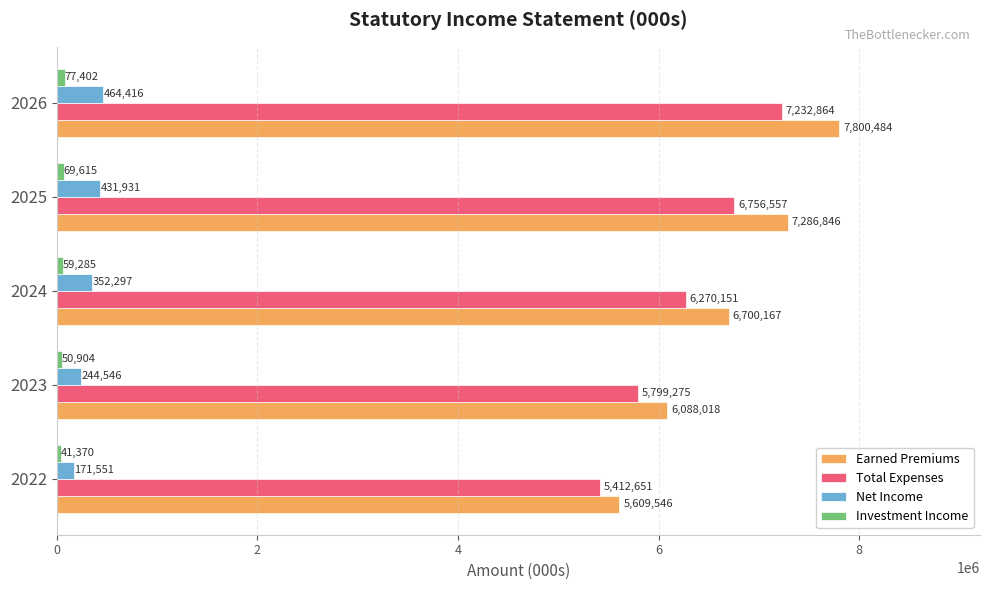

How many data points in Total Expenses are less than 6270151?

2